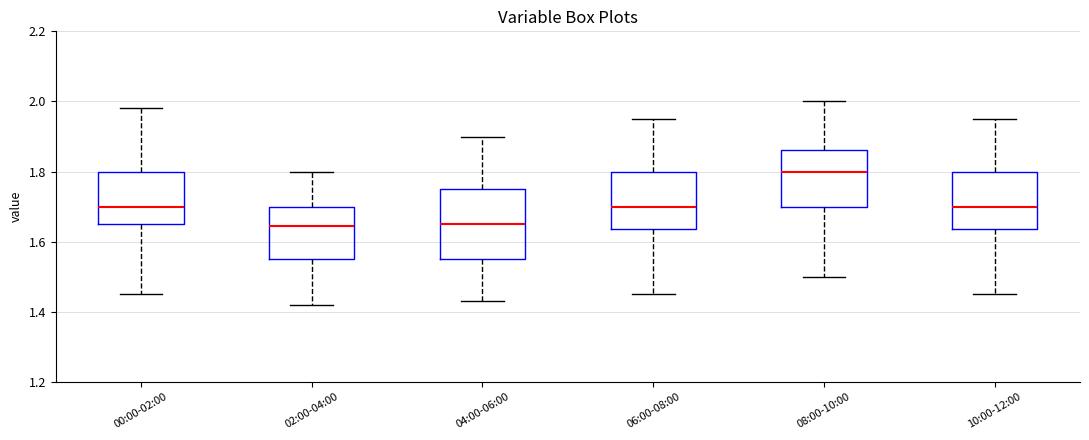

Reading left to right, read every box against the y-axis: the position of its median line, the range the box covers, and the ends of its whiskers. The values are not printed on the chart, so give them approximately, as read against the axis.

00:00-02:00: median 1.70, box 1.66 to 1.80, whiskers 1.46 to 1.98
02:00-04:00: median 1.64, box 1.56 to 1.70, whiskers 1.42 to 1.80
04:00-06:00: median 1.66, box 1.56 to 1.76, whiskers 1.44 to 1.90
06:00-08:00: median 1.70, box 1.64 to 1.80, whiskers 1.46 to 1.96
08:00-10:00: median 1.80, box 1.70 to 1.86, whiskers 1.50 to 2.00
10:00-12:00: median 1.70, box 1.64 to 1.80, whiskers 1.46 to 1.96